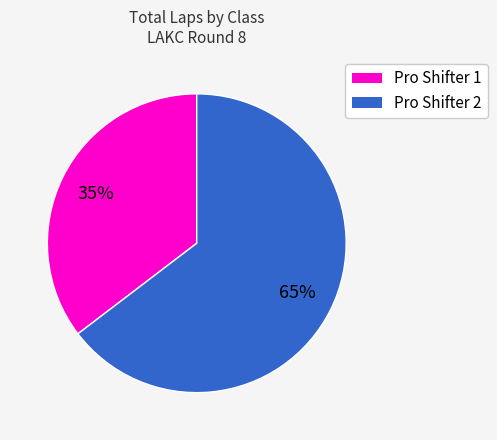

How many segments does this pie chart have?

2